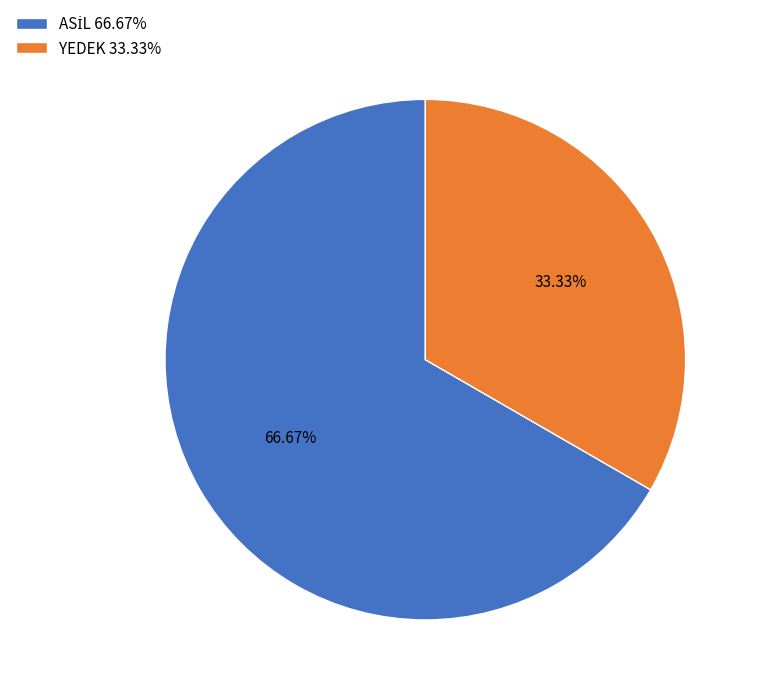

Does any single category account for the majority?

Yes